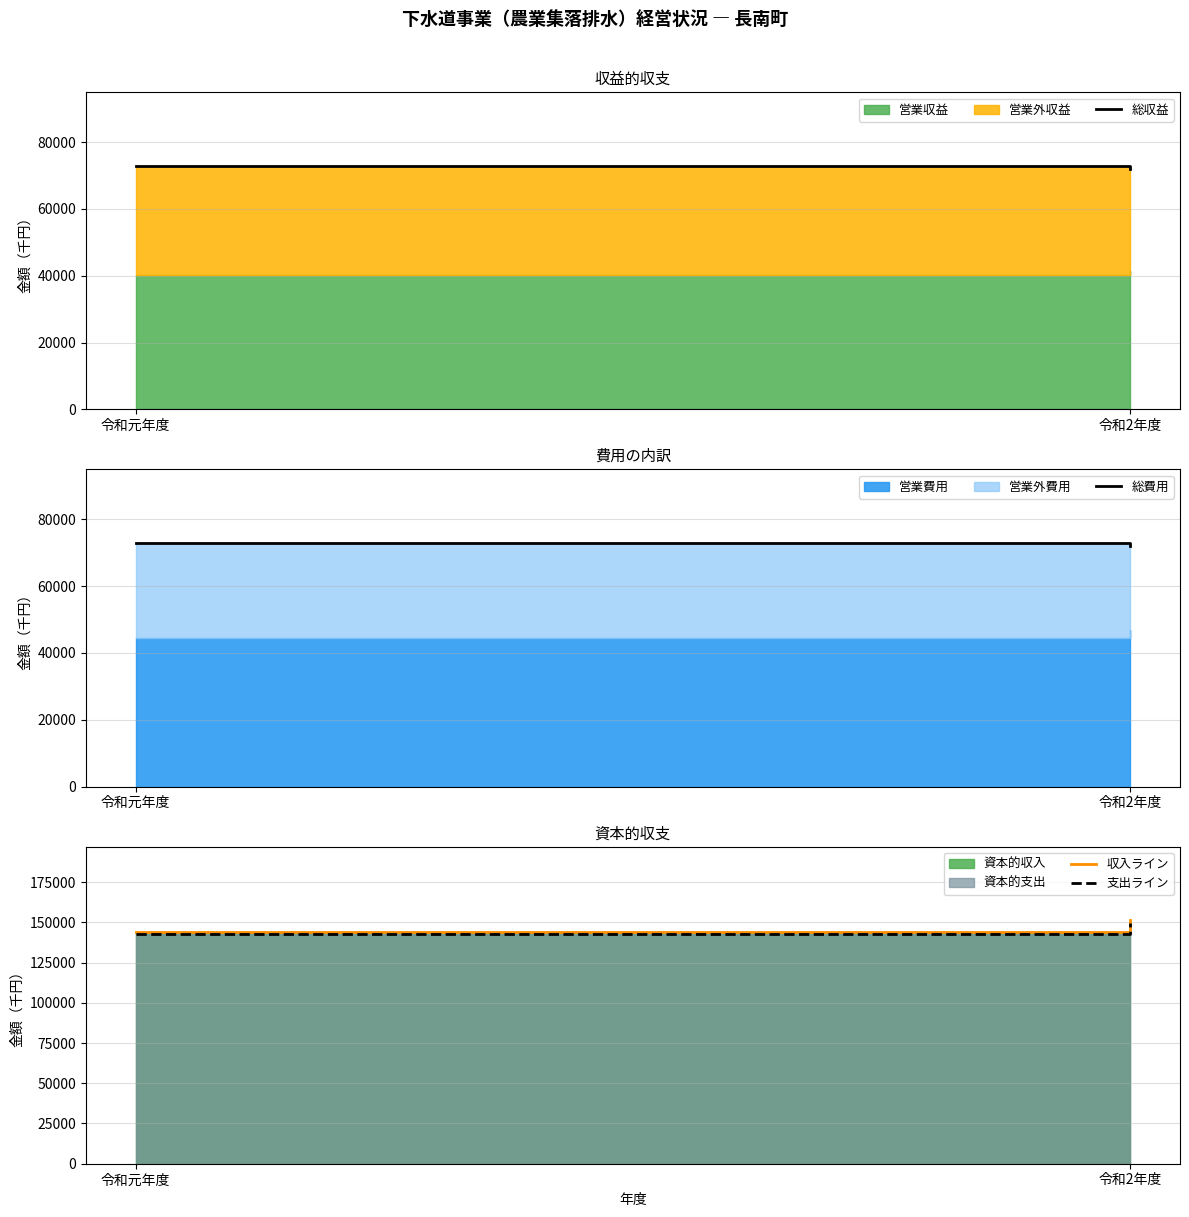

True or false: 収入ライン has a value of 144145 at 令和元年度.

True